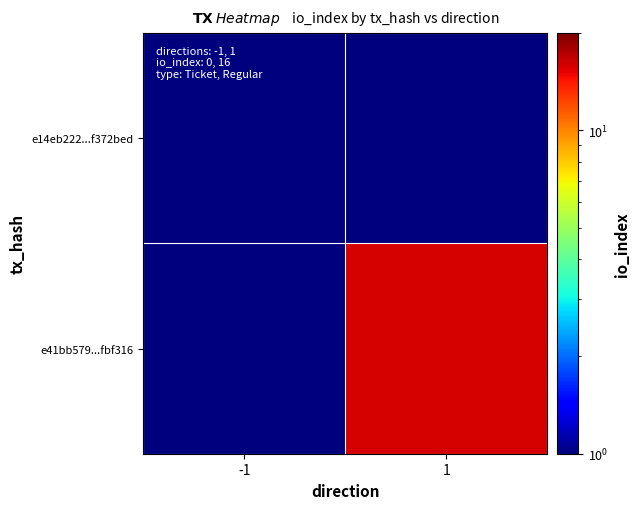

Which series has the largest total across all categories?

e41bb579...fbf316